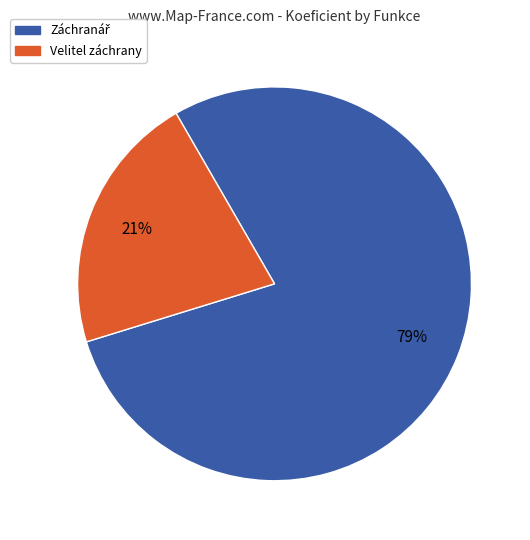

True or false: Velitel záchrany accounts for 21% of the total.

True